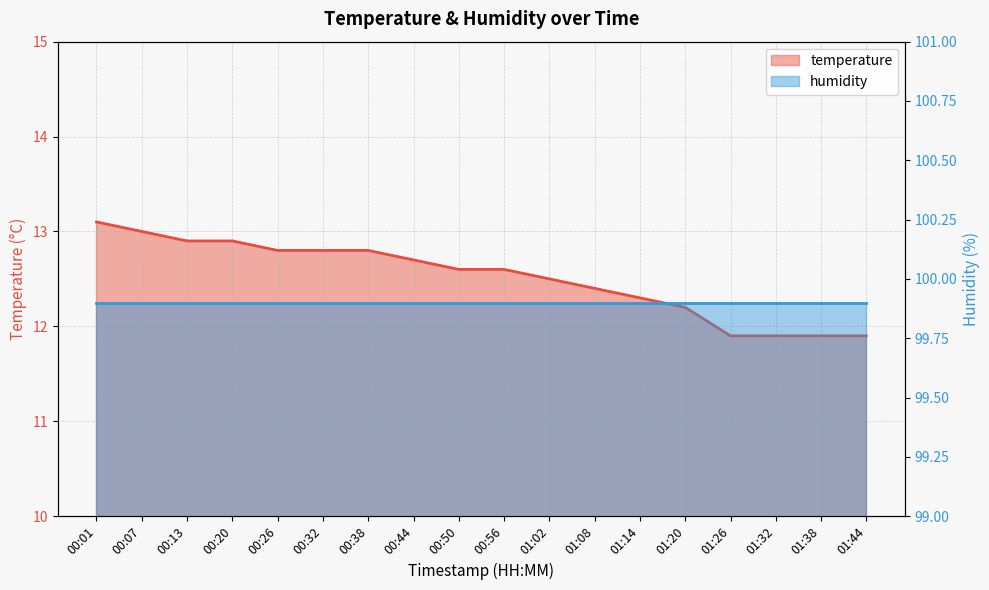

Rank the categories by value from lowest to highest.

01:26, 01:32, 01:38, 01:44, 01:20, 01:14, 01:08, 01:02, 00:50, 00:56, 00:44, 00:26, 00:32, 00:38, 00:13, 00:20, 00:07, 00:01